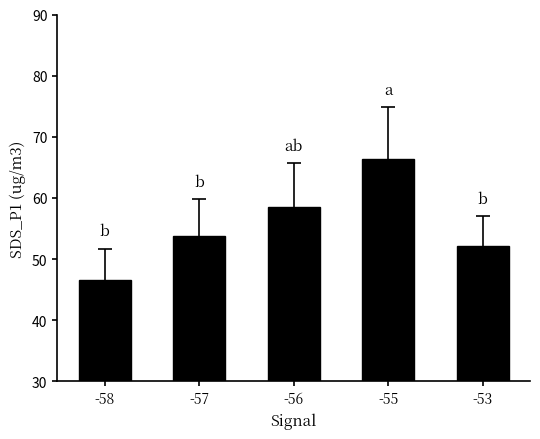

Count the number of values greater than 53.

3